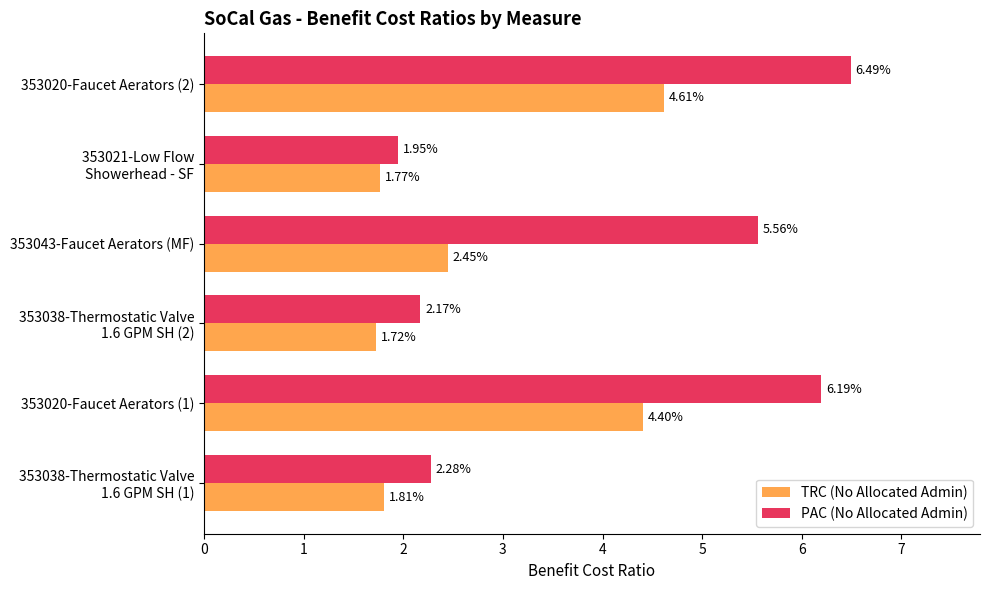

Which series has the largest total across all categories?

PAC (No Allocated Admin)